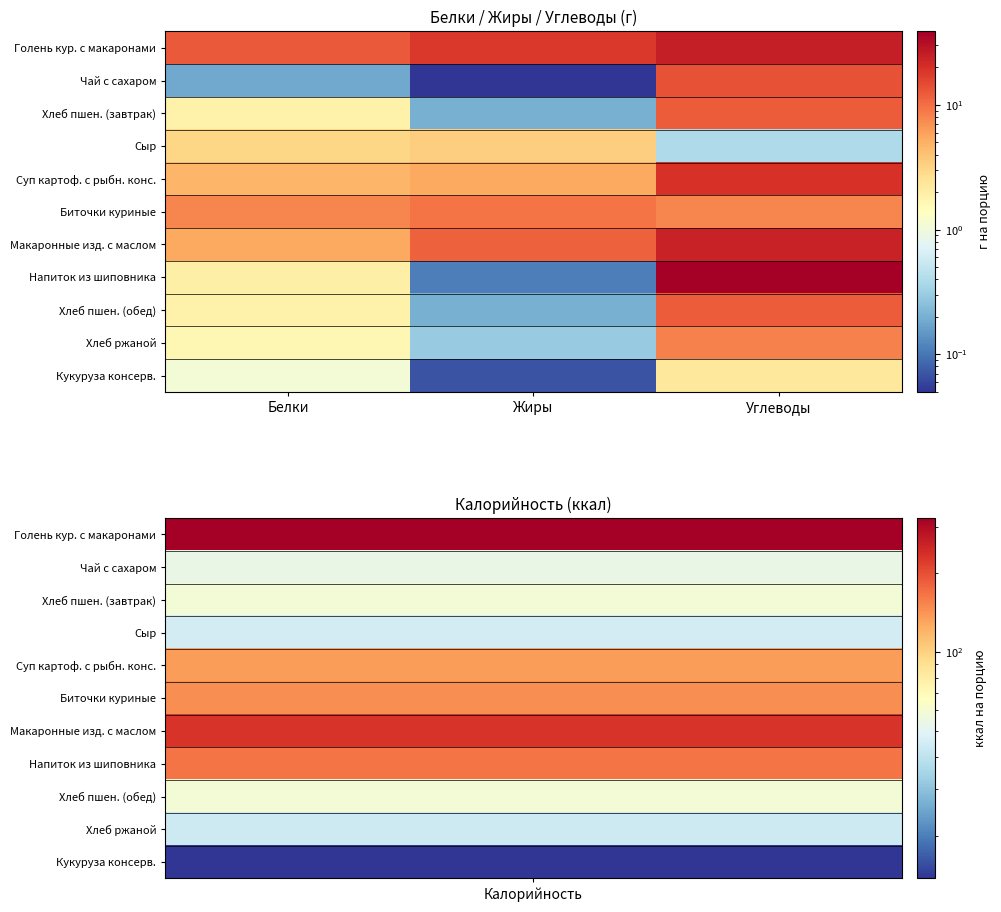

At which category does the chart reach its peak across all series?

Углеводы